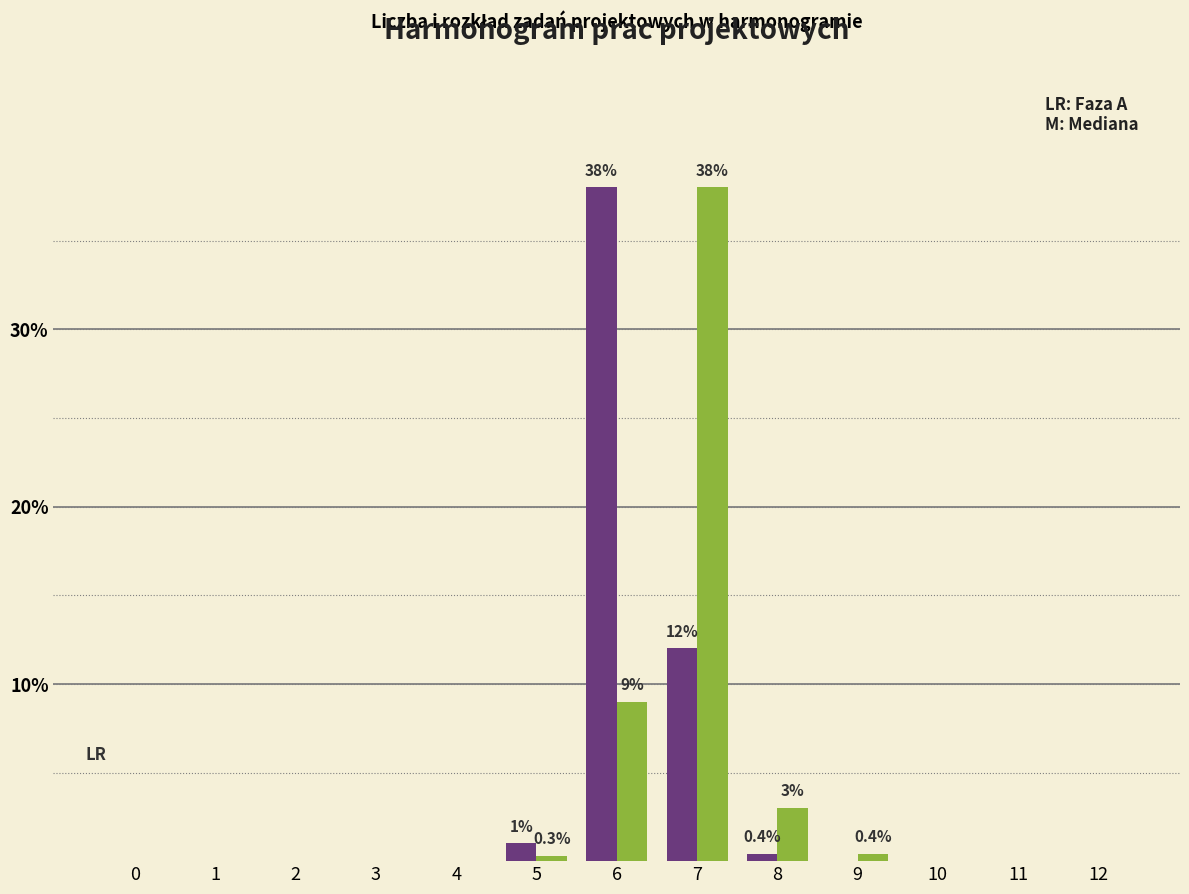

What is the maximum value shown in the chart?

38.0